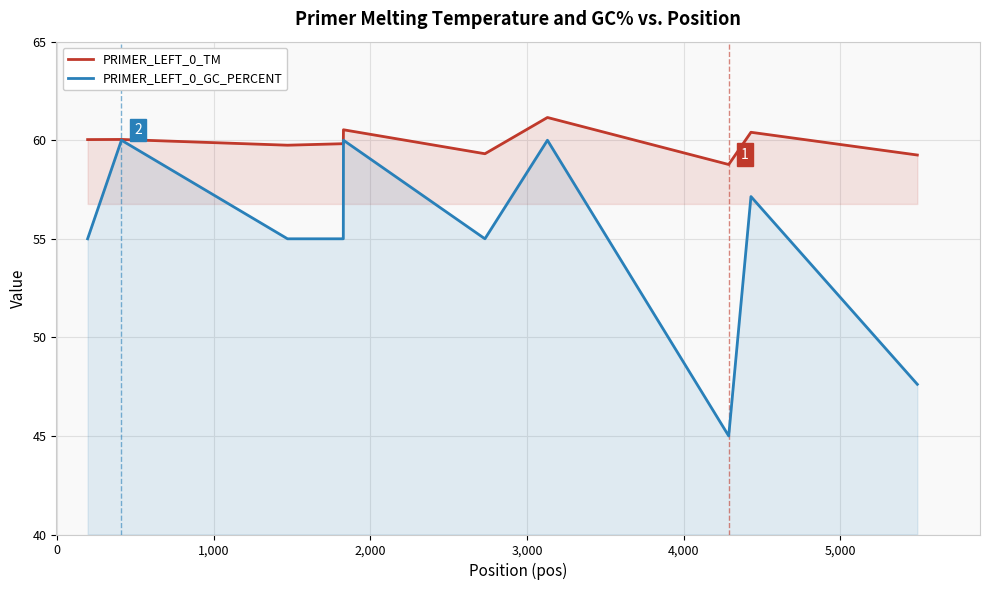

How many interior local peaks does the PRIMER_LEFT_0_TM series have?

4